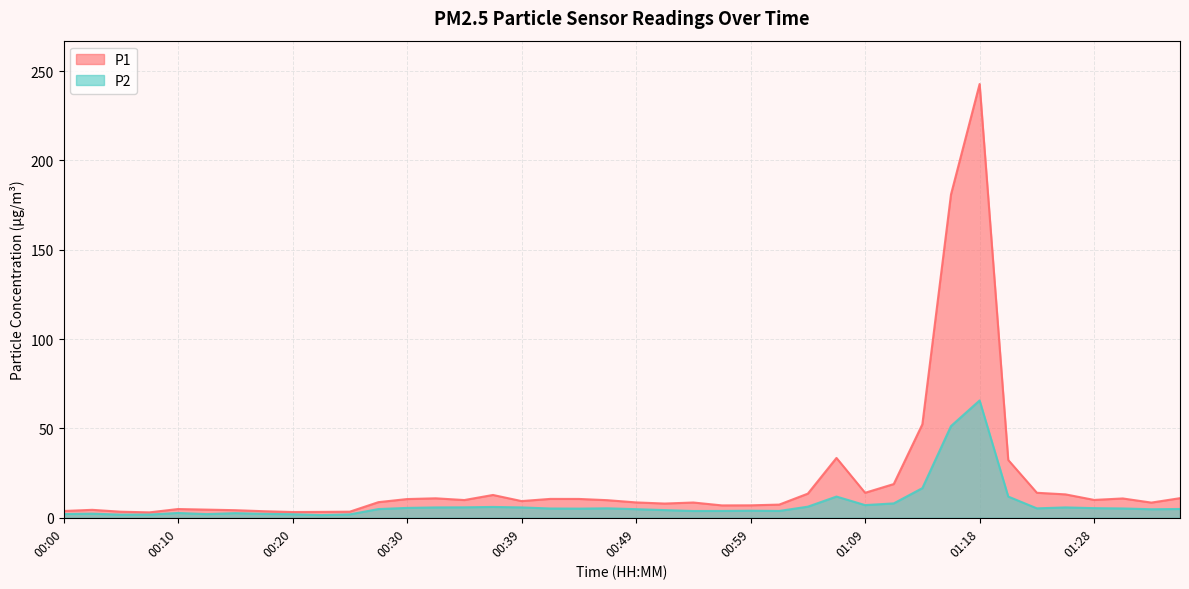

How many distinct data groups are displayed?

2